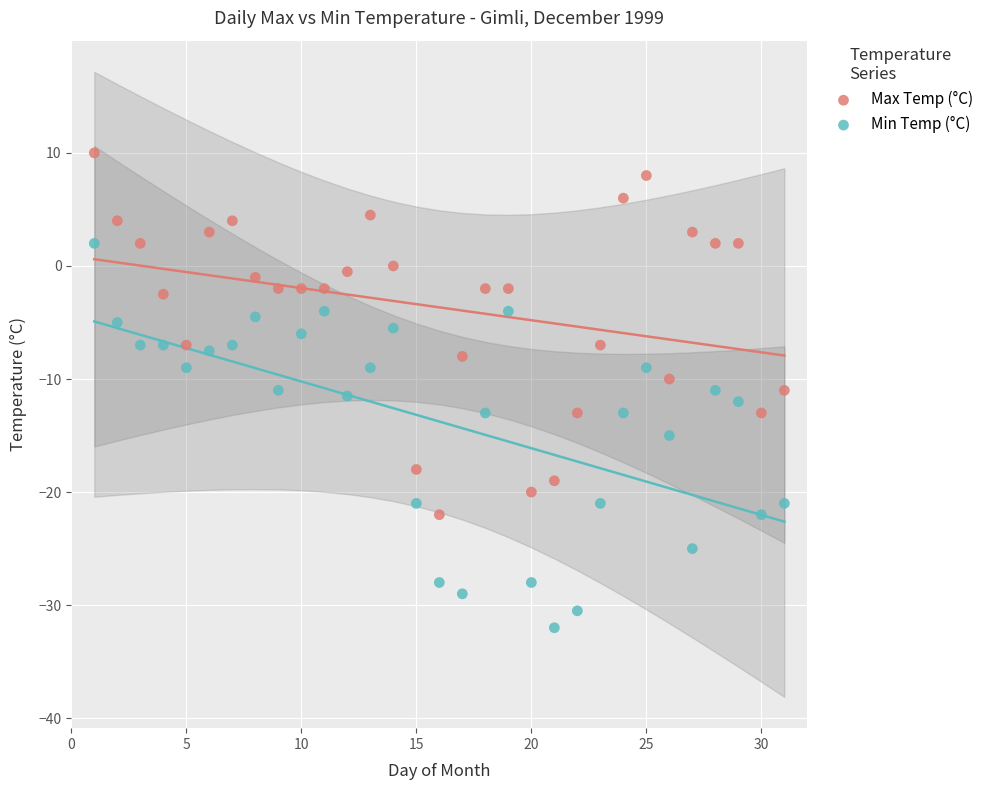

Which series contains the lowest Y value?

Min Temp (°C)